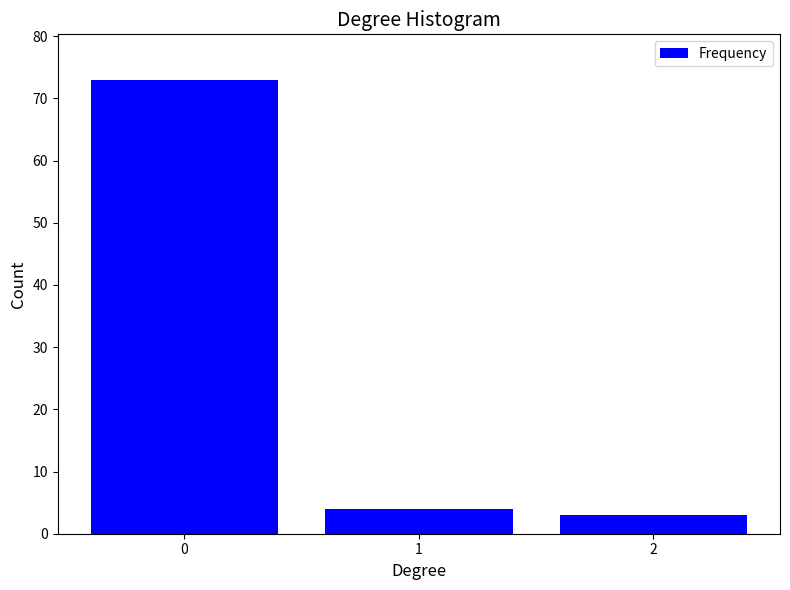

Reading left to right, extract all data points from this chart.

0=73	1=4	2=3